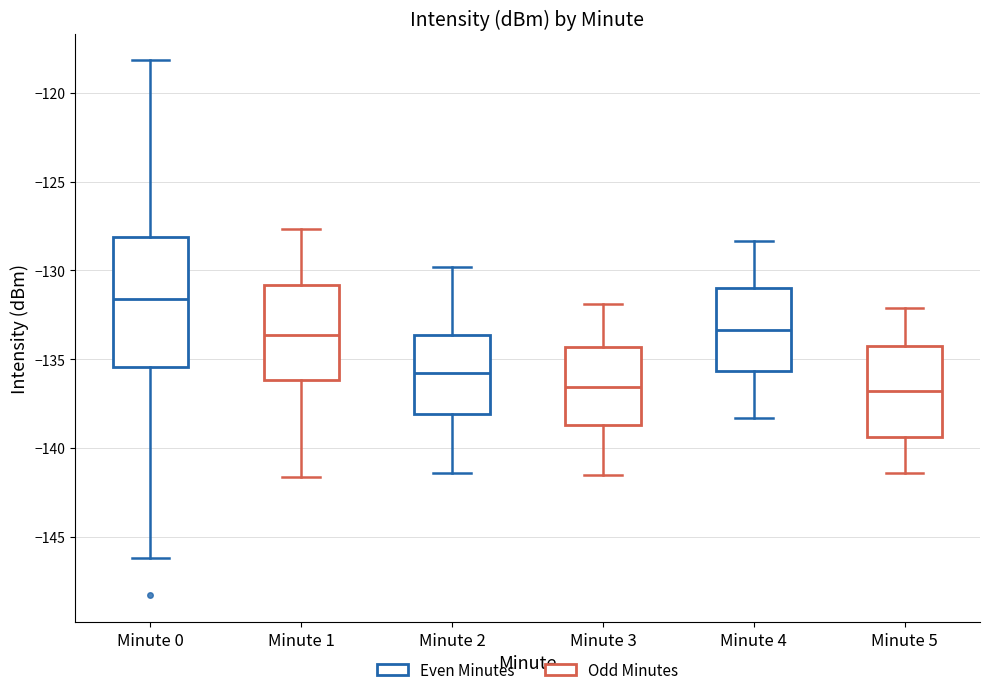

Which box has the highest median line?

Minute 0